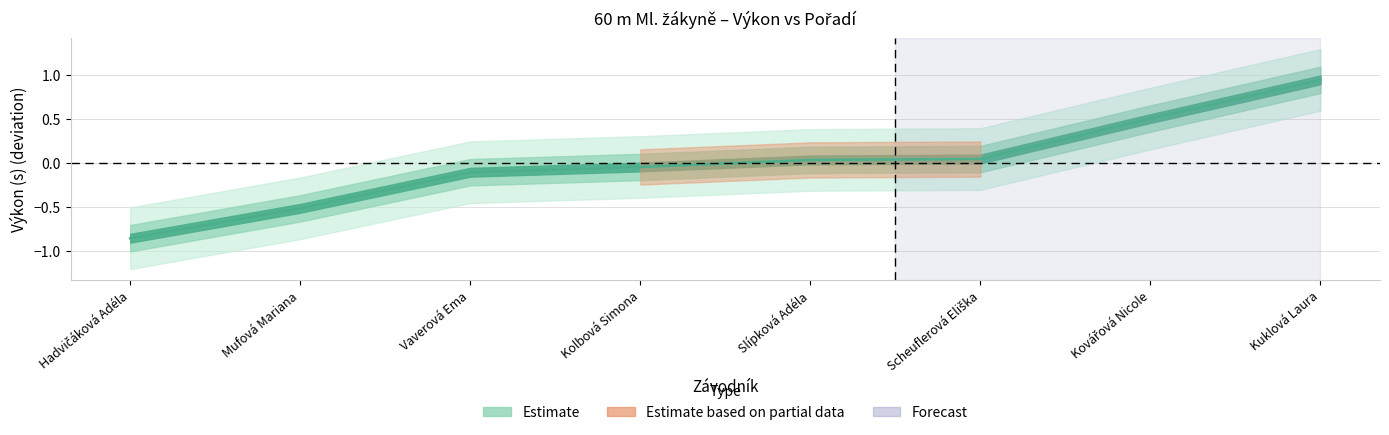

Which category has the highest value across all series?

Kuklová Laura